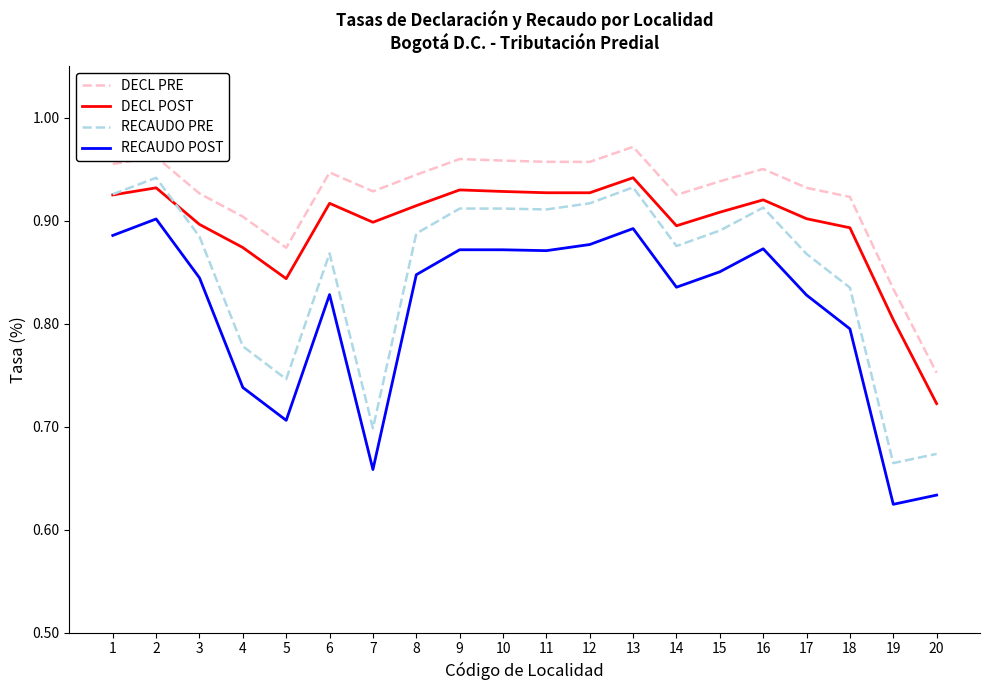

Which category has the lowest value across all series?

19